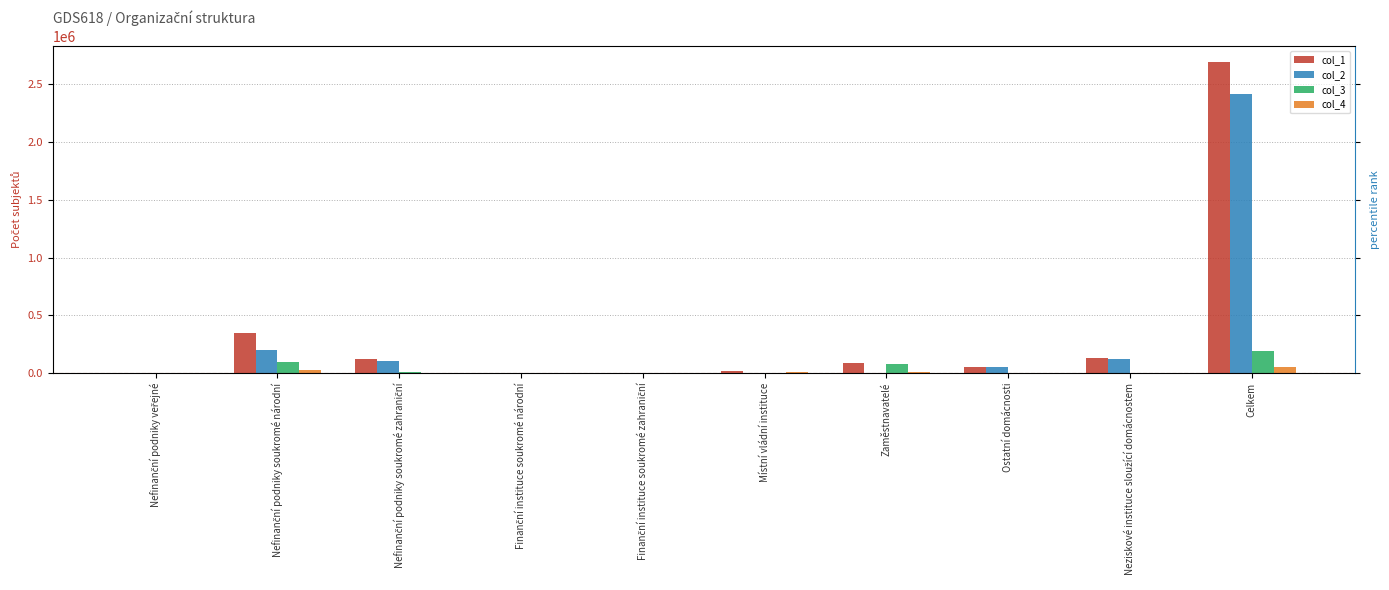

True or false: col_1 has a value of 1433609 at Celkem.

False